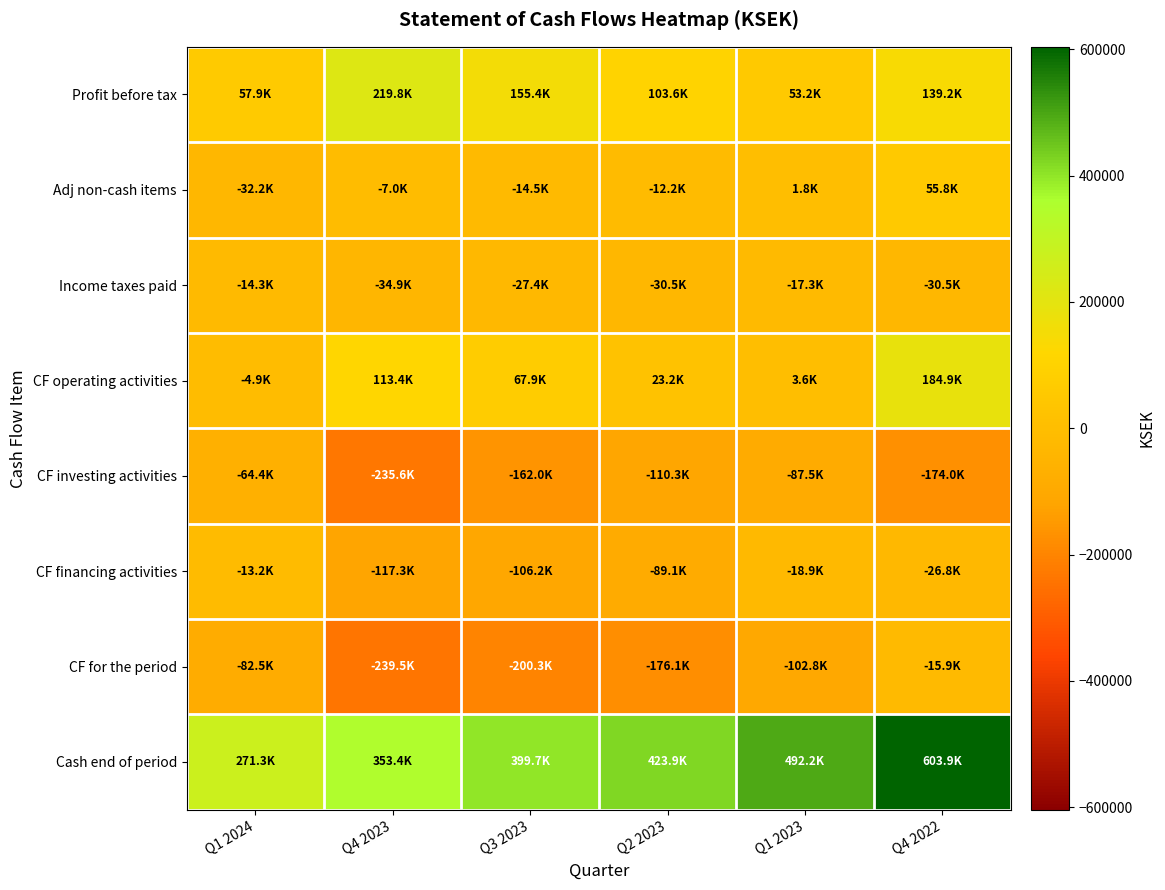

Rank the series at Q4 2022 from highest to lowest value.

Cash end of period, CF operating activities, Profit before tax, Adj non-cash items, CF for the period, CF financing activities, Income taxes paid, CF investing activities